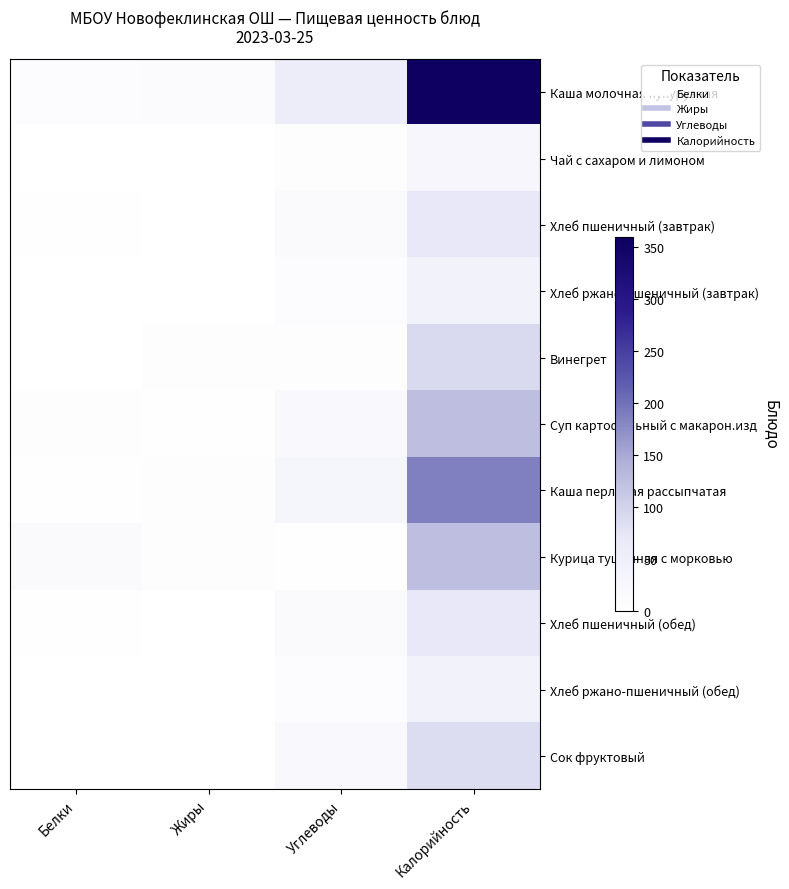

Which series has the largest total across all categories?

Каша молочная кукурузная